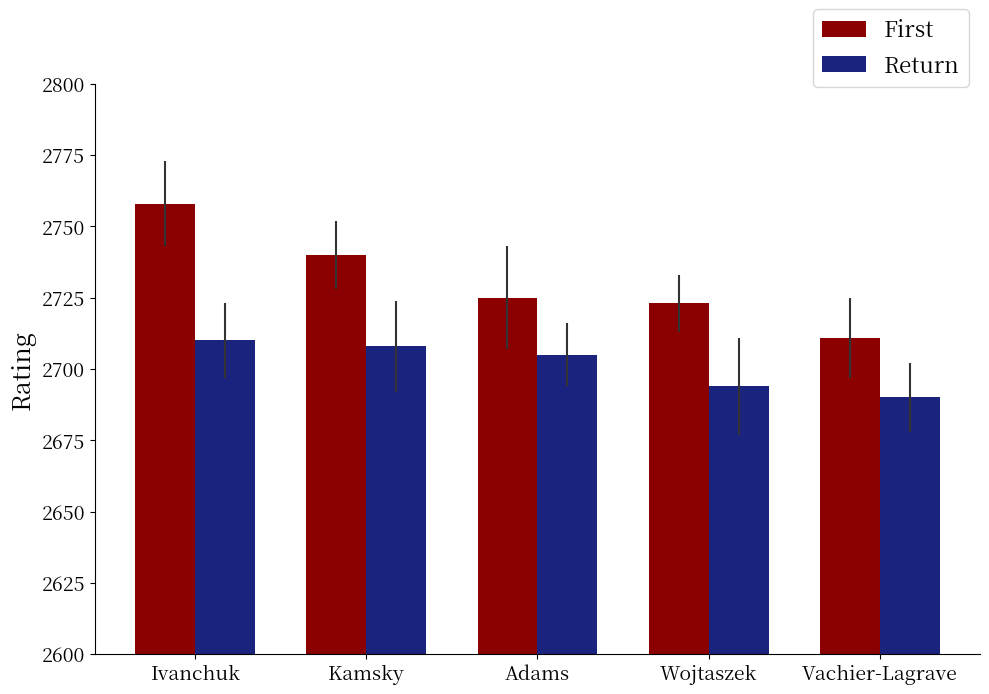

Reading left to right, what are all the values shown in this chart?

First: Ivanchuk=2758	Kamsky=2740	Adams=2725	Wojtaszek=2723	Vachier-Lagrave=2711
Return: Ivanchuk=2710	Kamsky=2708	Adams=2705	Wojtaszek=2694	Vachier-Lagrave=2690